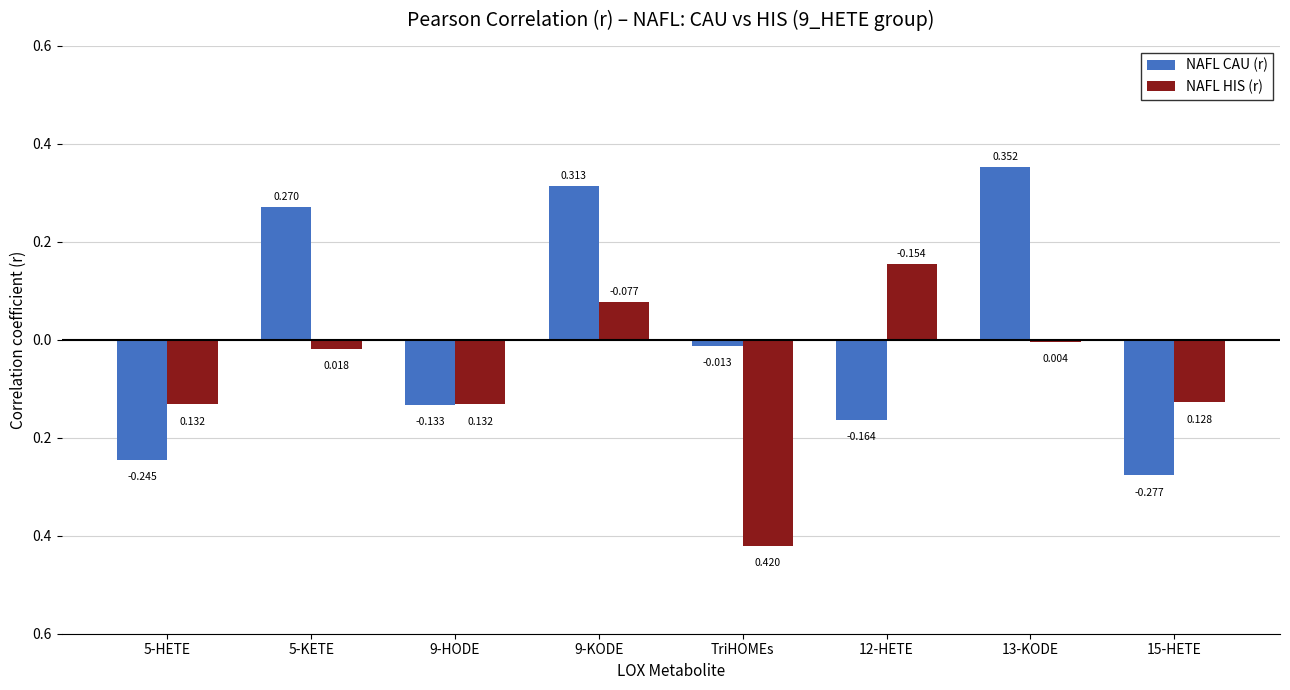

Where is NAFL HIS (r) nearest to the value 0?

13-KODE